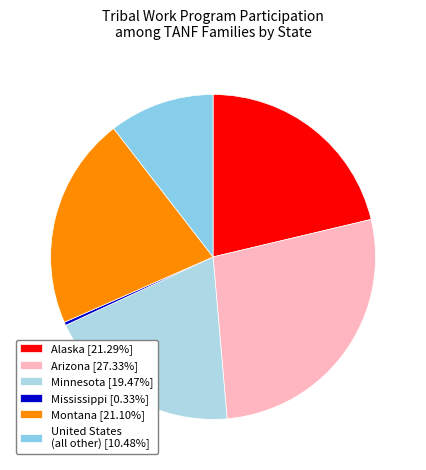

How many segments does this pie chart have?

6